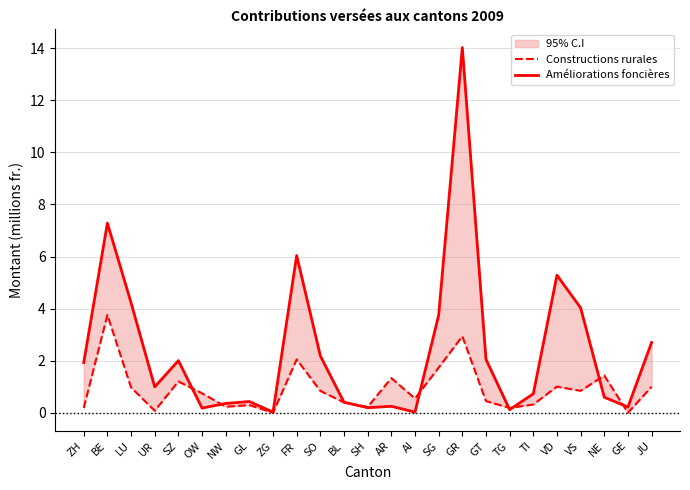

At BE, list the series in order from smallest to largest.

Constructions rurales, Améliorations foncières